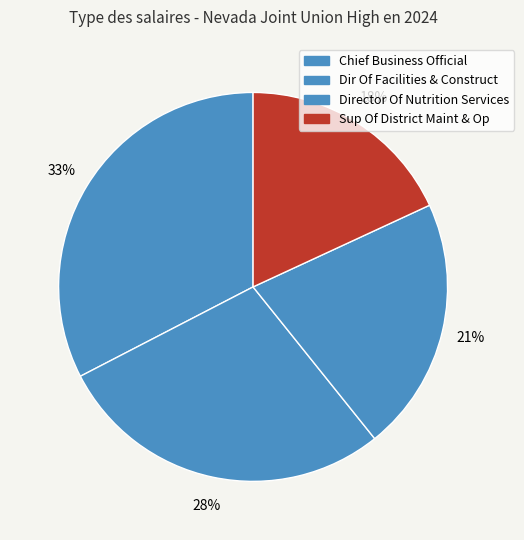

Is Dir Of Facilities & Construct the majority of the pie?

No